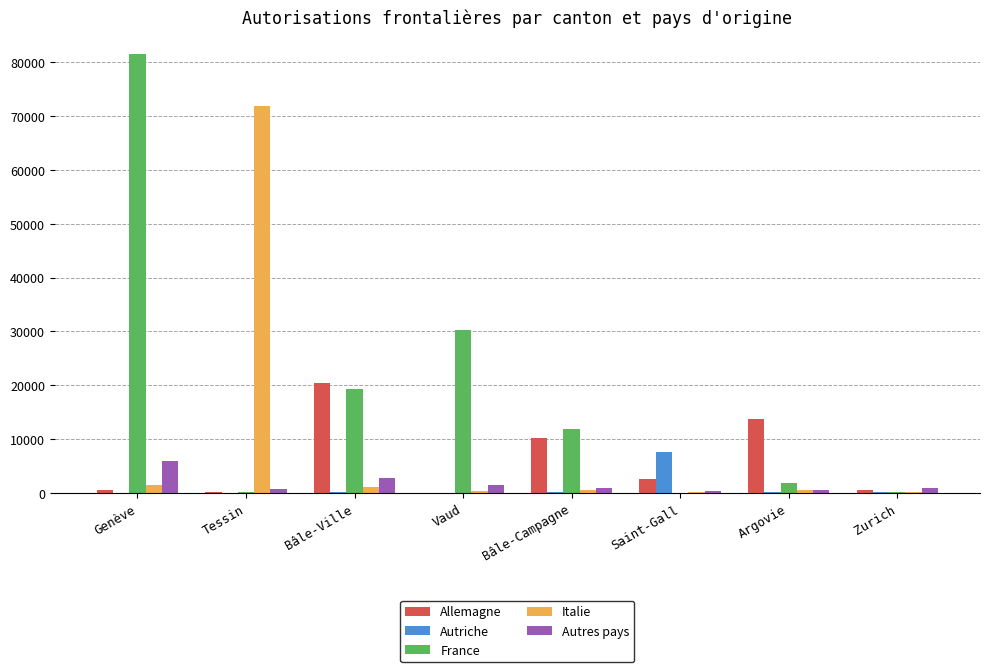

Read the Autriche value at Bâle-Ville, to the nearest 10.

150